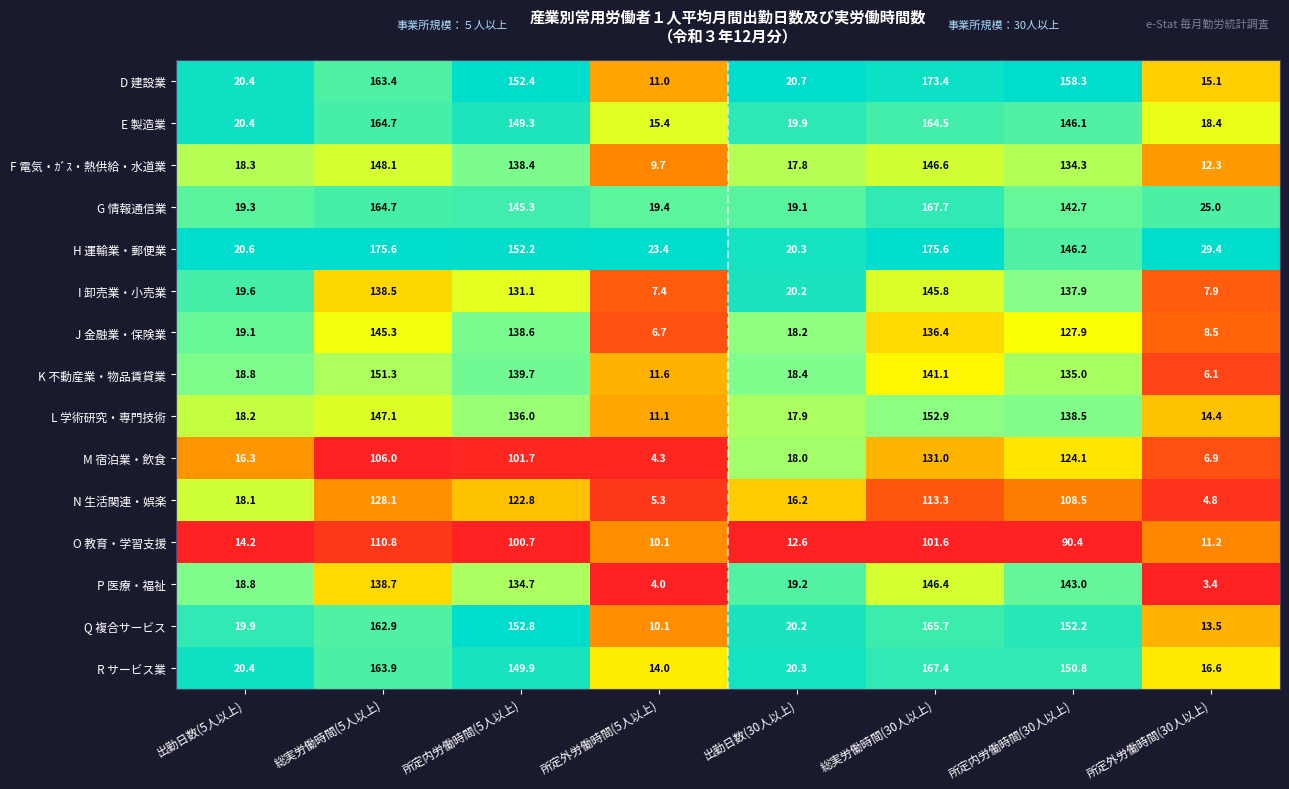

How many series are shown in this chart?

15